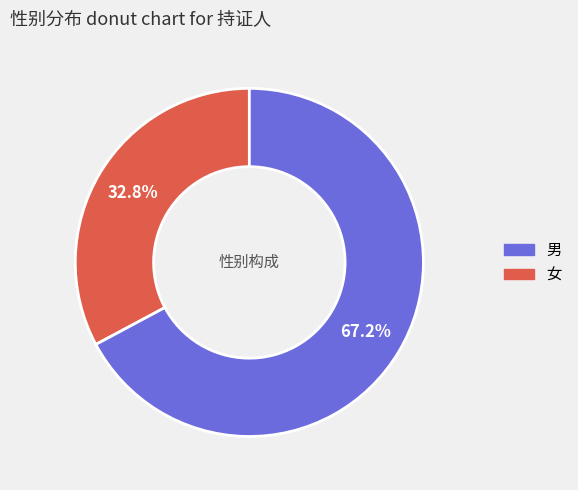

Does any single category account for the majority?

Yes